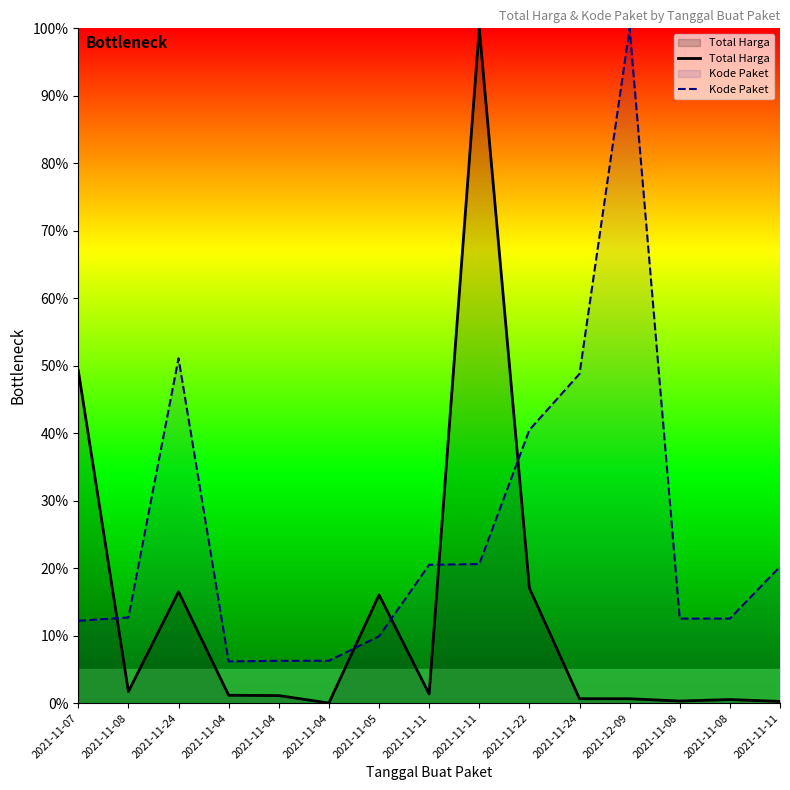

What is the value of the Total Harga point at the 5th from the left?

1.2